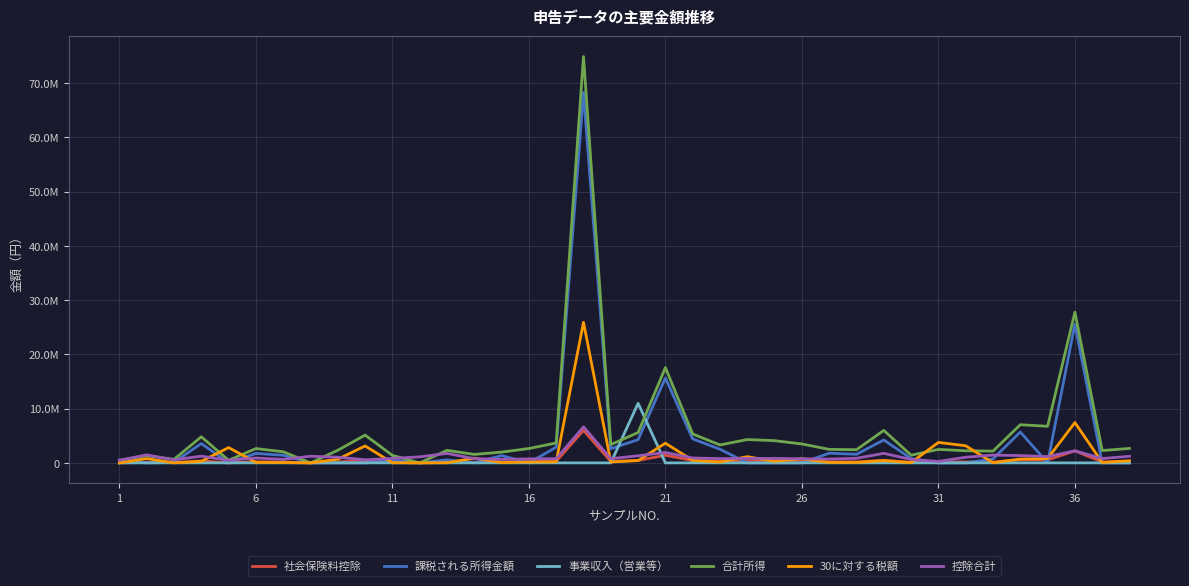

Is this an area chart (filled region under the line)?

No